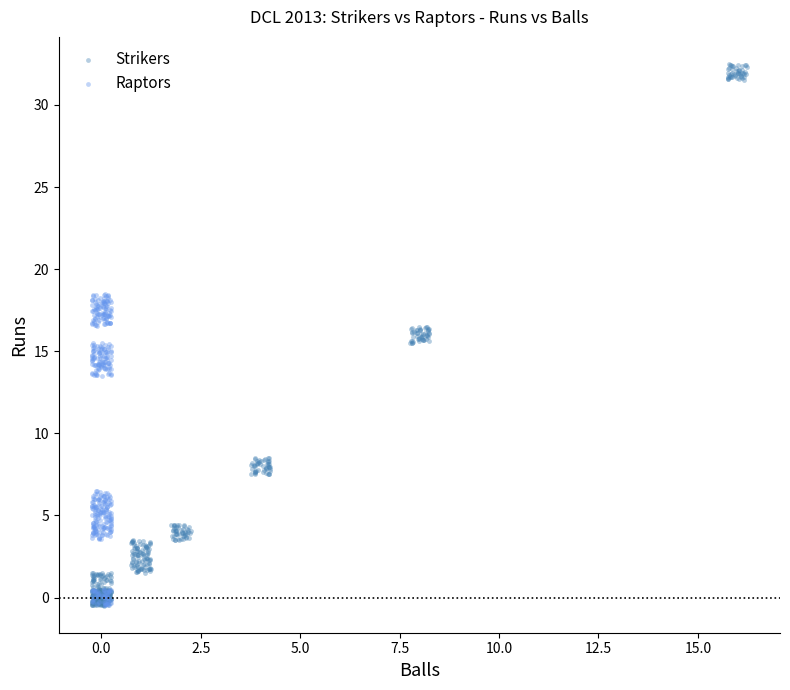

Which series reaches the maximum Y coordinate?

Strikers